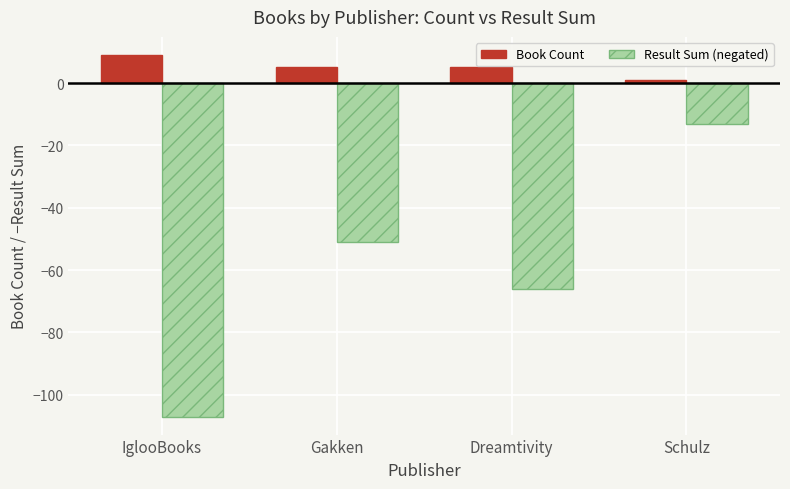

What is the label of the 3rd bar from the right?

Gakken